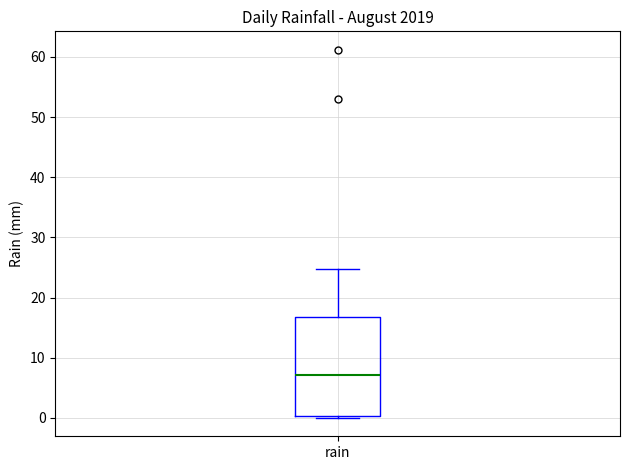

Transcribe this box plot: give where the median line is, the range the box spans, and where the two whiskers end, as read against the y-axis. The values are not printed on the chart, so give them approximately, as read against the axis.

median 7, box 0 to 17, whiskers 0 (just below the box's lower edge) to 25